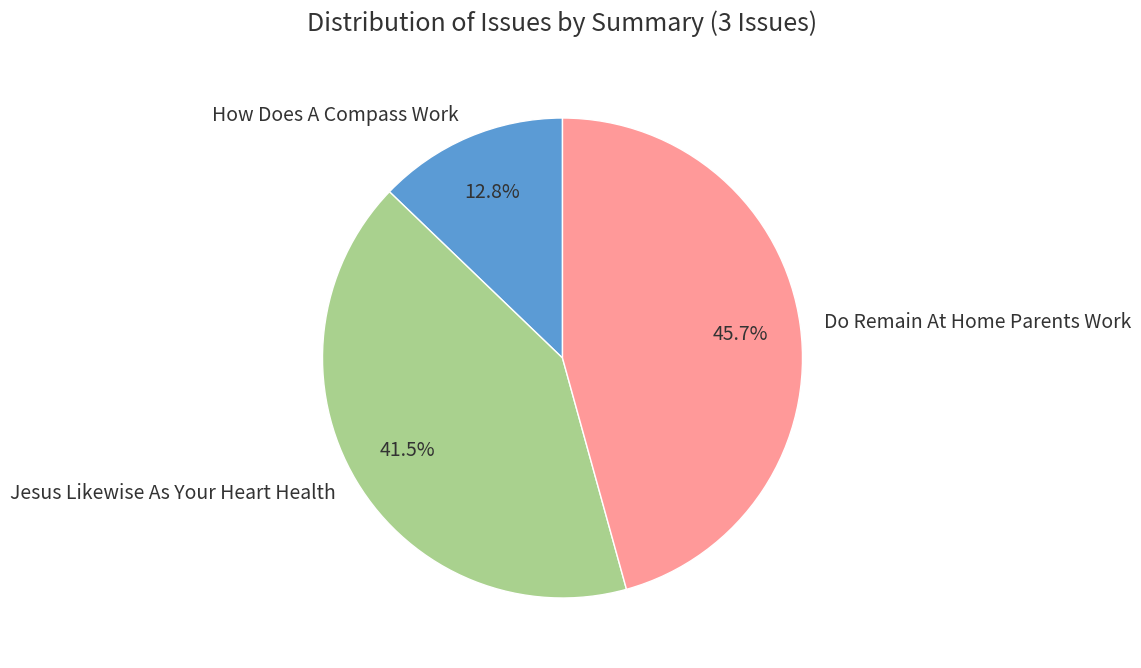

Is Jesus Likewise As Your Heart Health the majority of the pie?

No